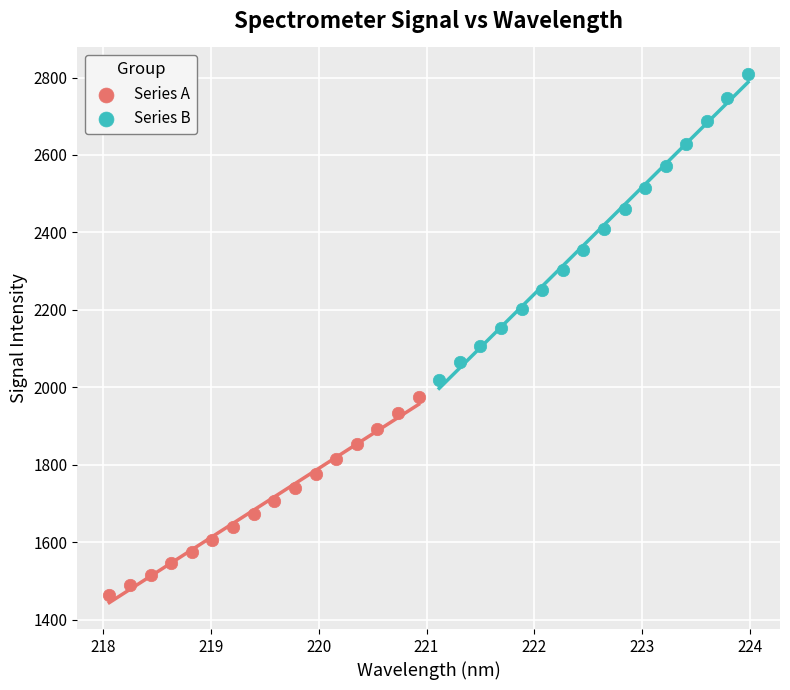

Which series has the largest Y range (max minus min)?

Series B